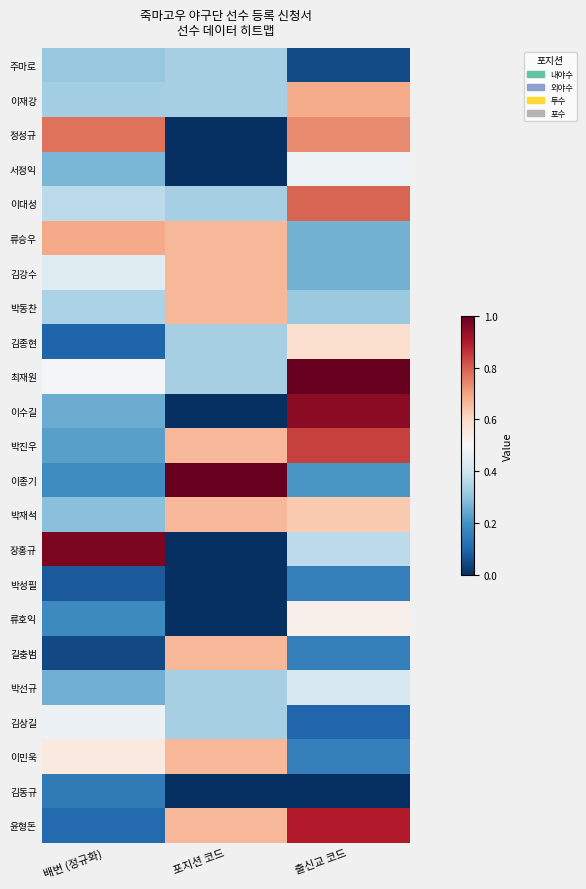

Which series has the largest total across all categories?

최재원